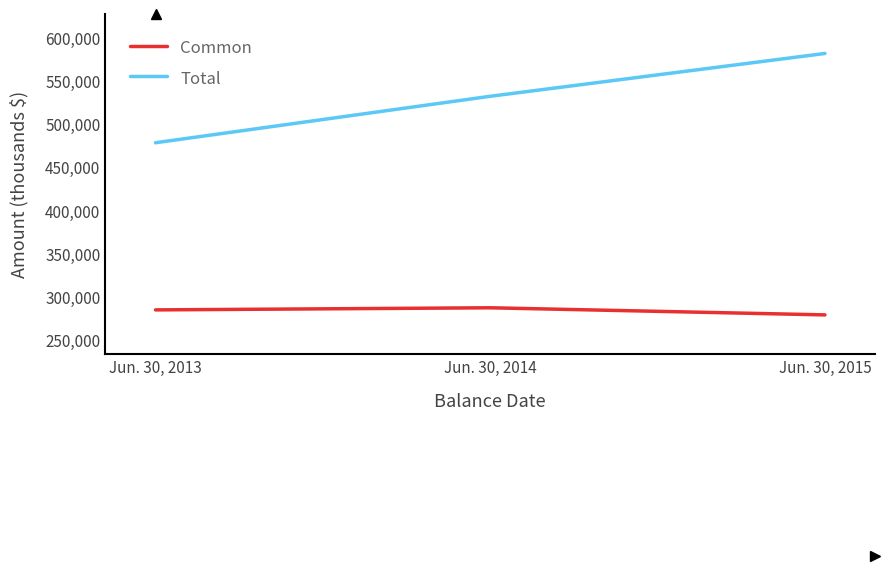

At Jun. 30, 2015, list the series in order from smallest to largest.

Common, Total